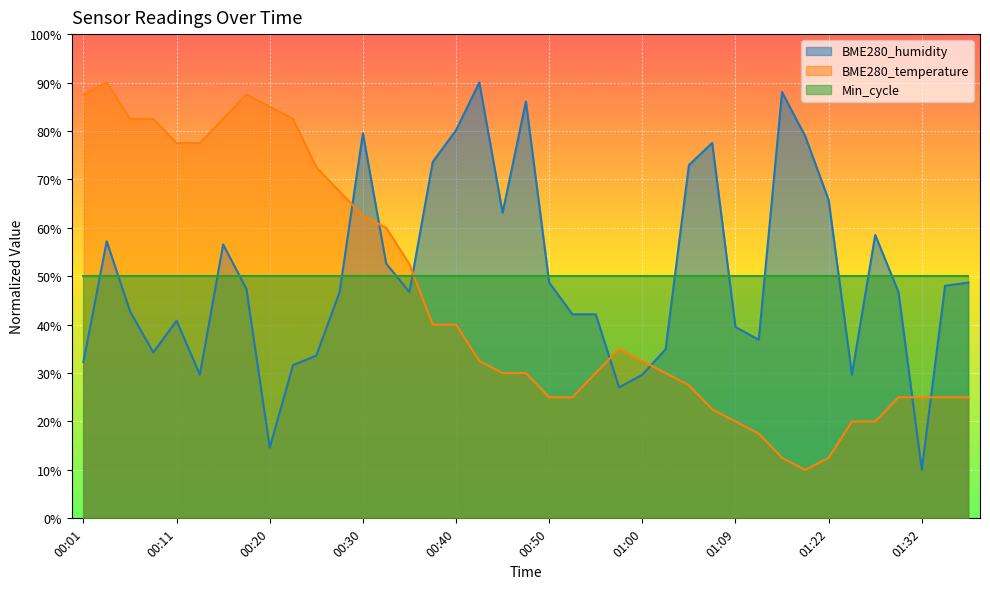

What is the difference between the maximum and second lowest values in the BME280_humidity series?

75.4